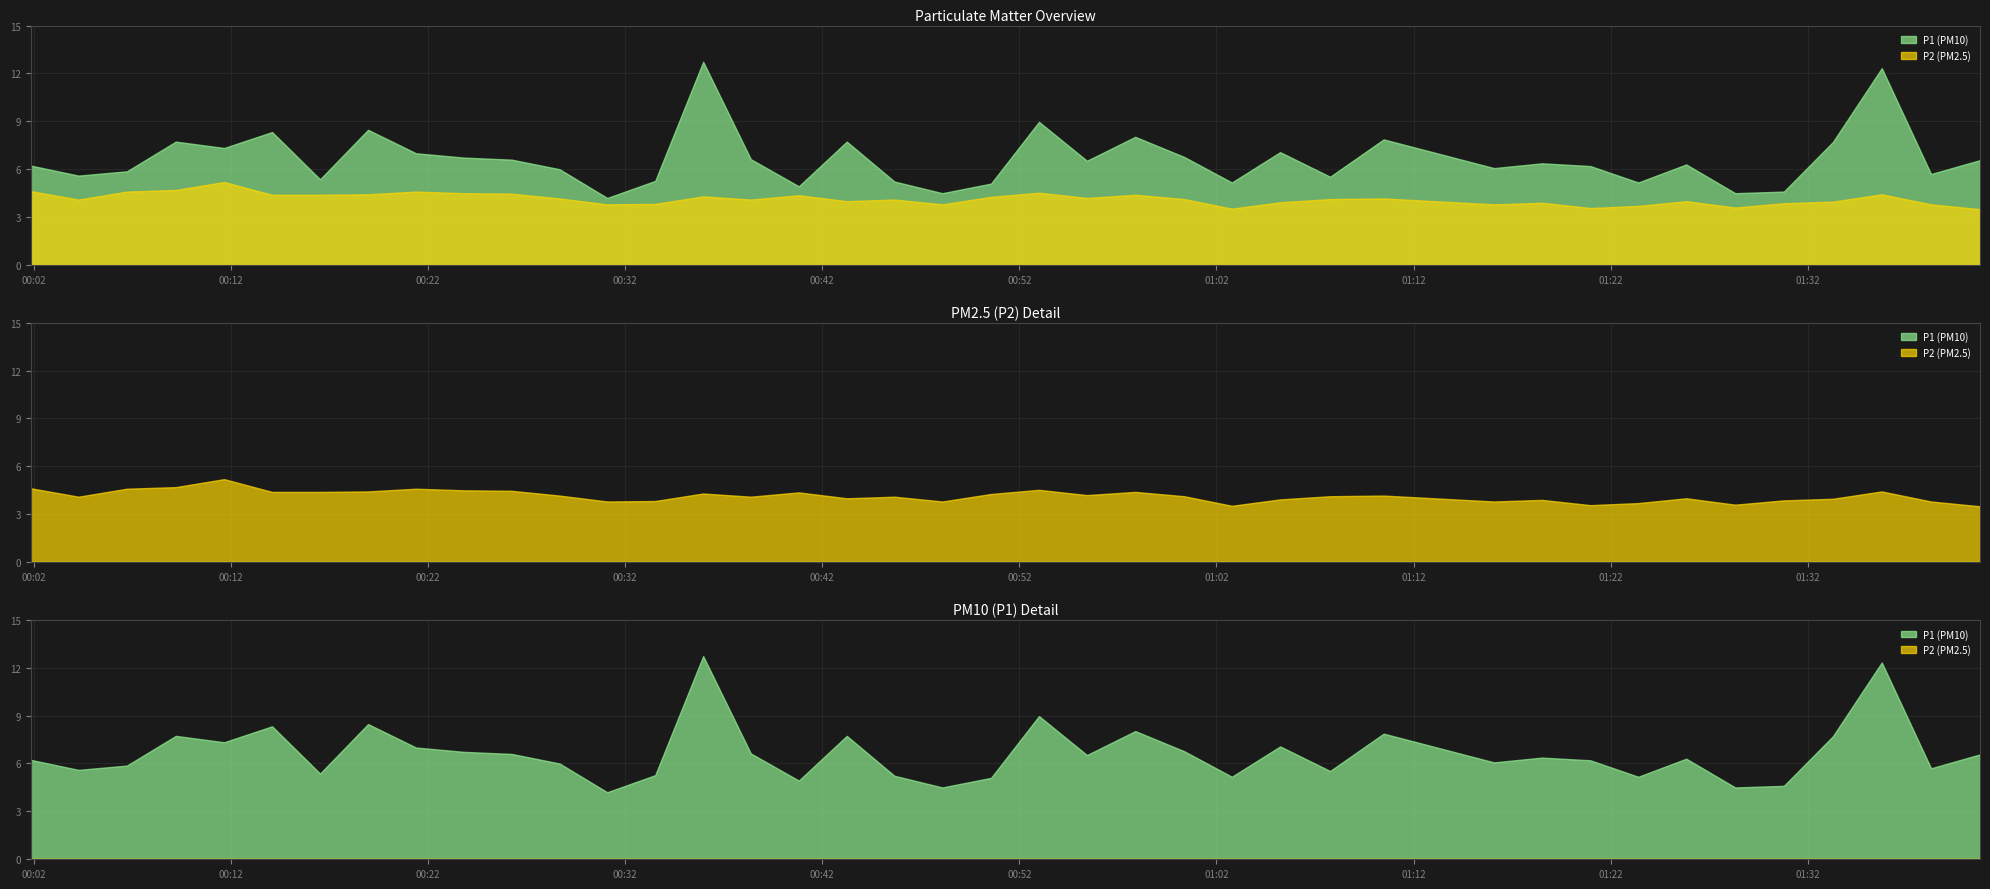

Between 2023-06-14T00:11:40 and 2023-06-14T00:14:06, which series saw the biggest shift?

P1